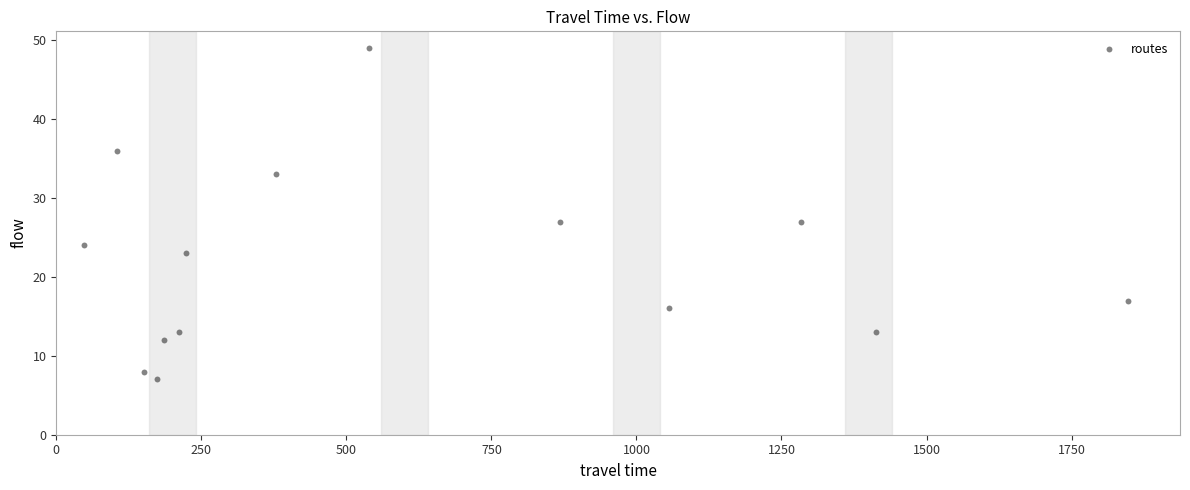

What is the range of Y values (max minus min)?

42